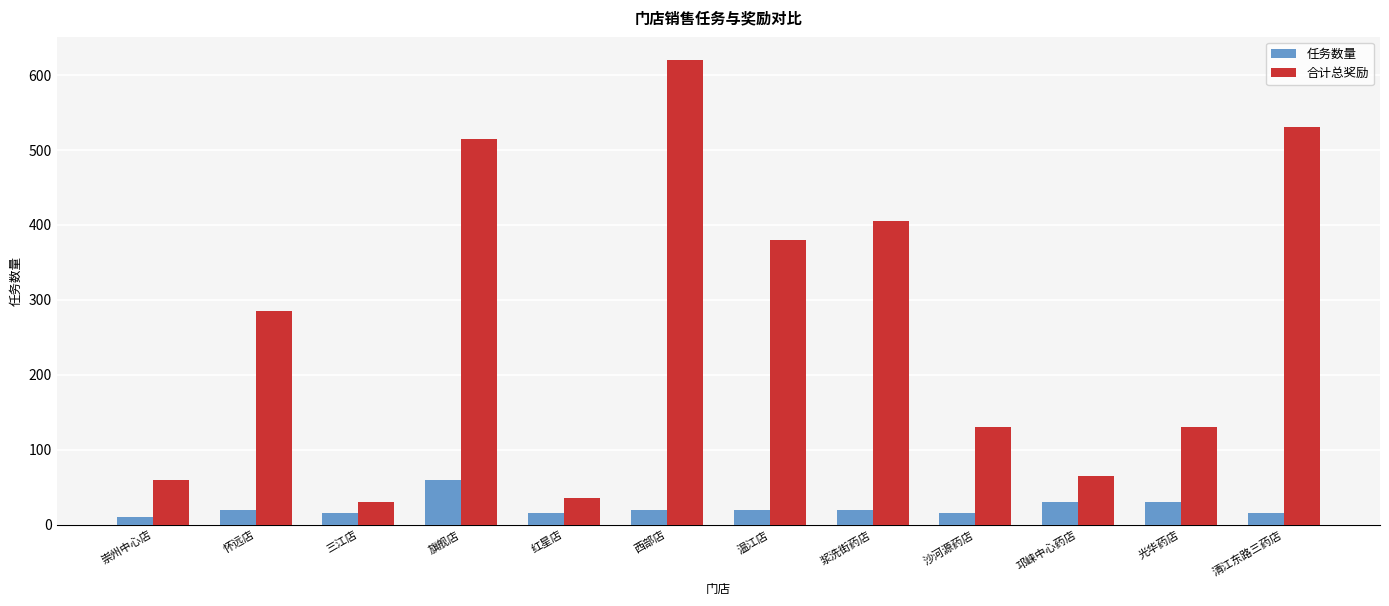

What are all the series names shown in the legend?

任务数量, 合计总奖励